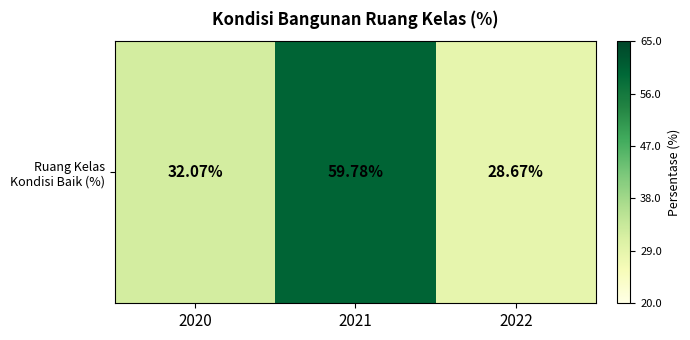

Approximately how many times larger is the value at 2020 compared to 2021?

0.5